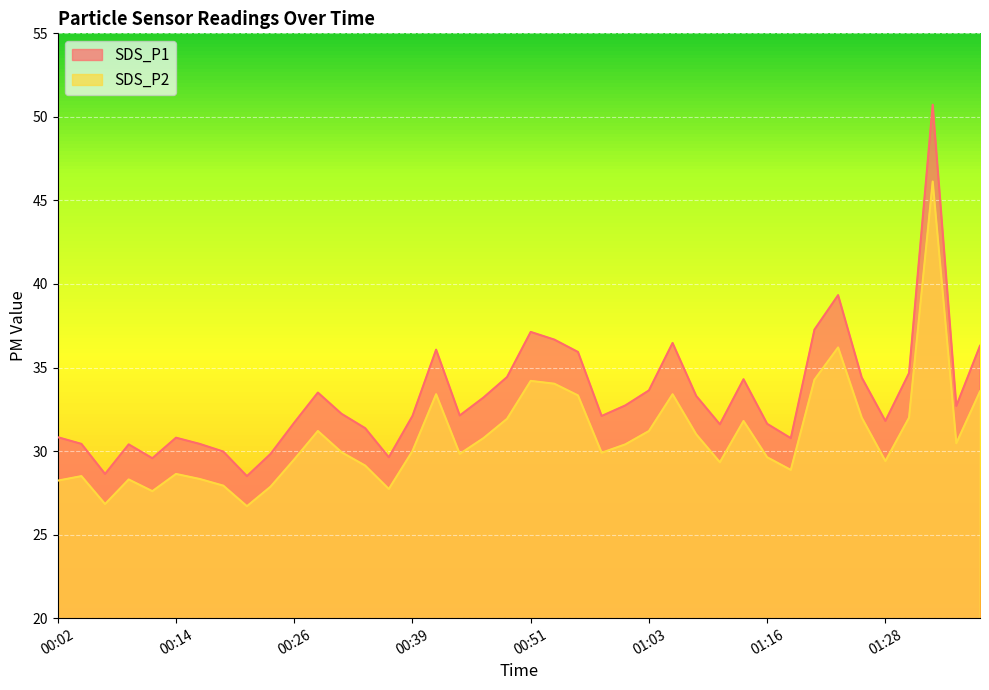

What is the lowest value of the SDS_P1 series?

28.5